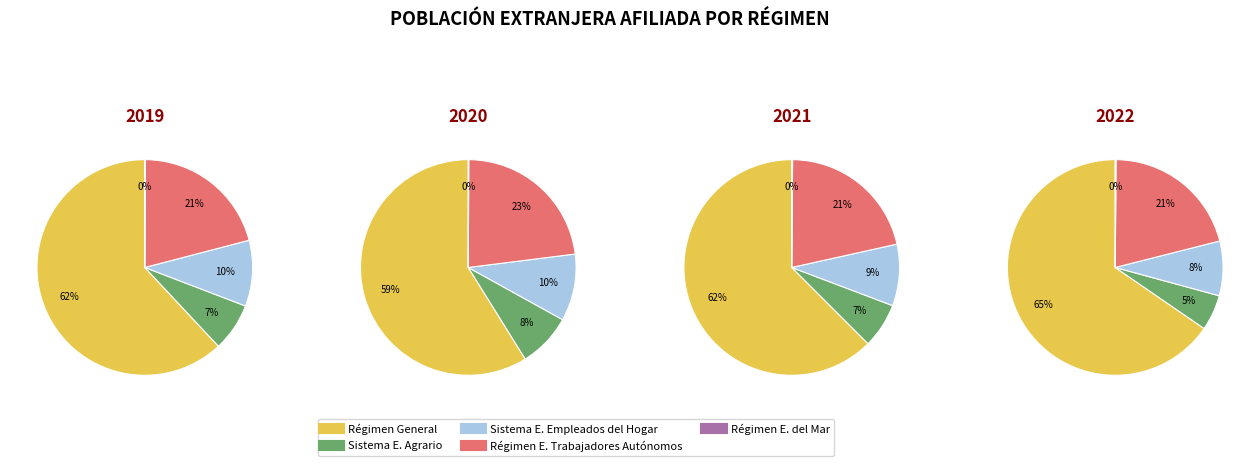

What is the largest slice in the pie chart?

Régimen General